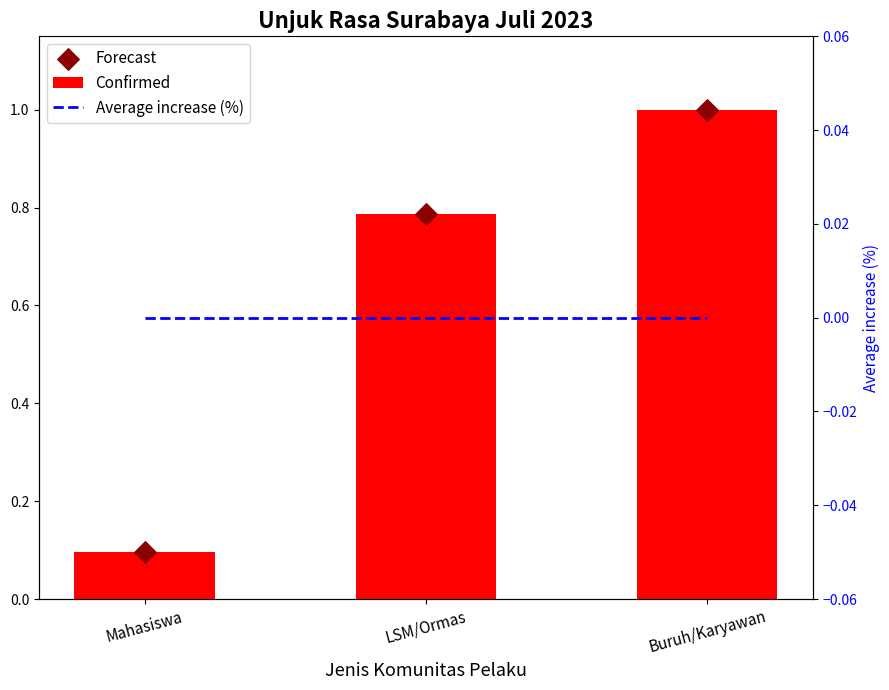

What are all the series names shown in the legend?

Confirmed, Forecast, Average increase (%)